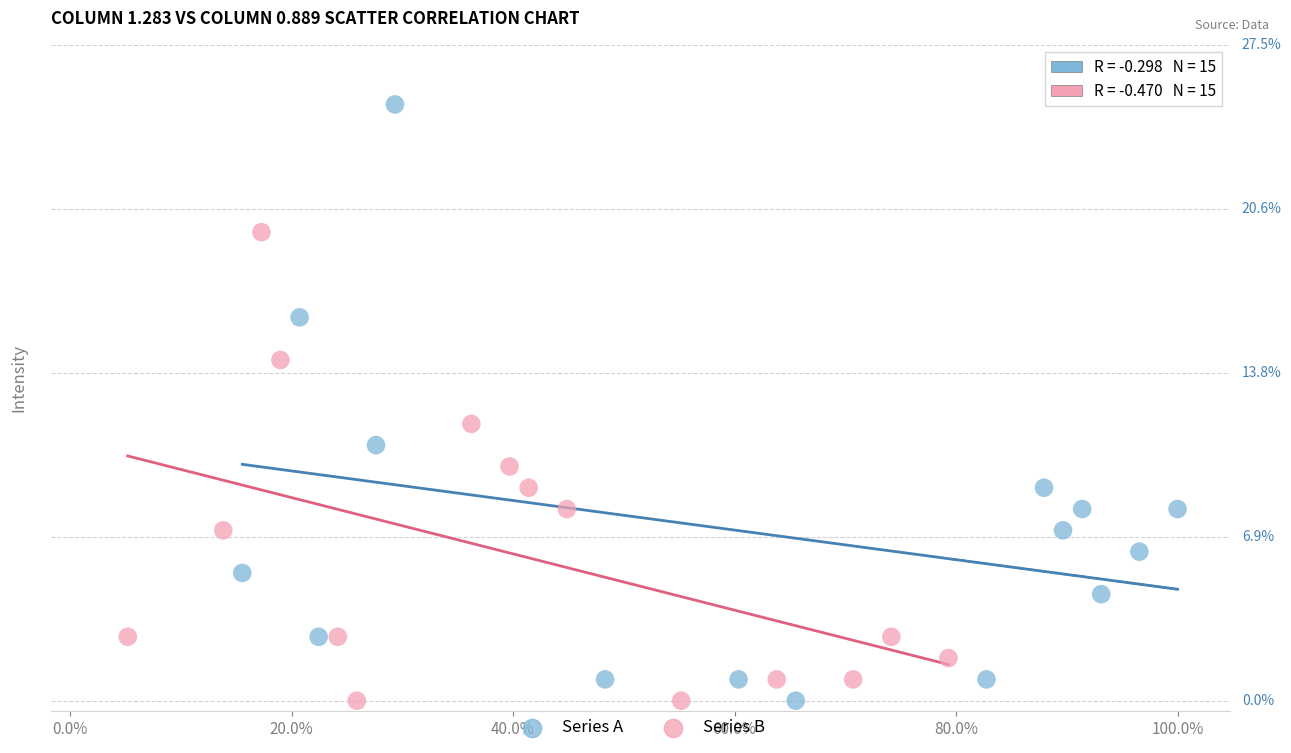

What are all the series names shown in the legend?

Series A, Series B